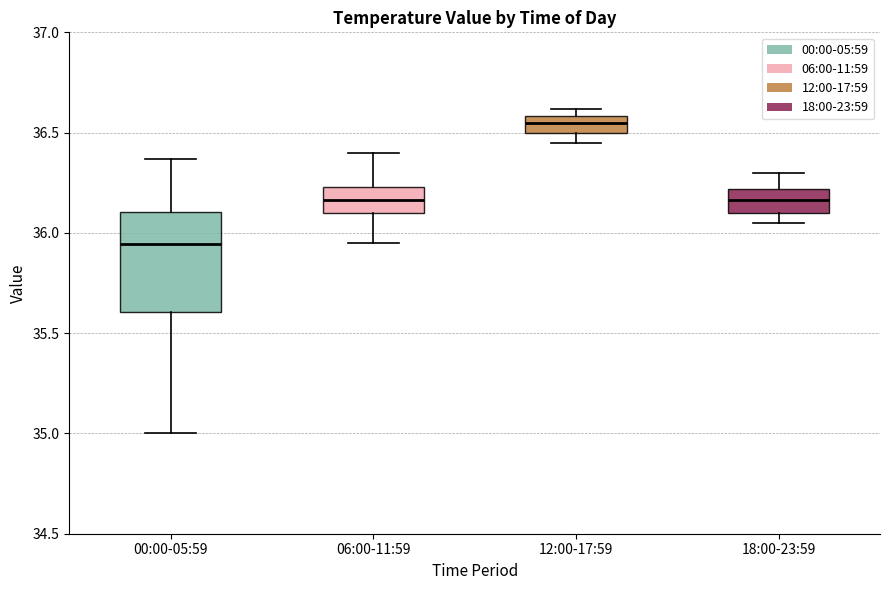

Which box's median line is the highest?

12:00-17:59